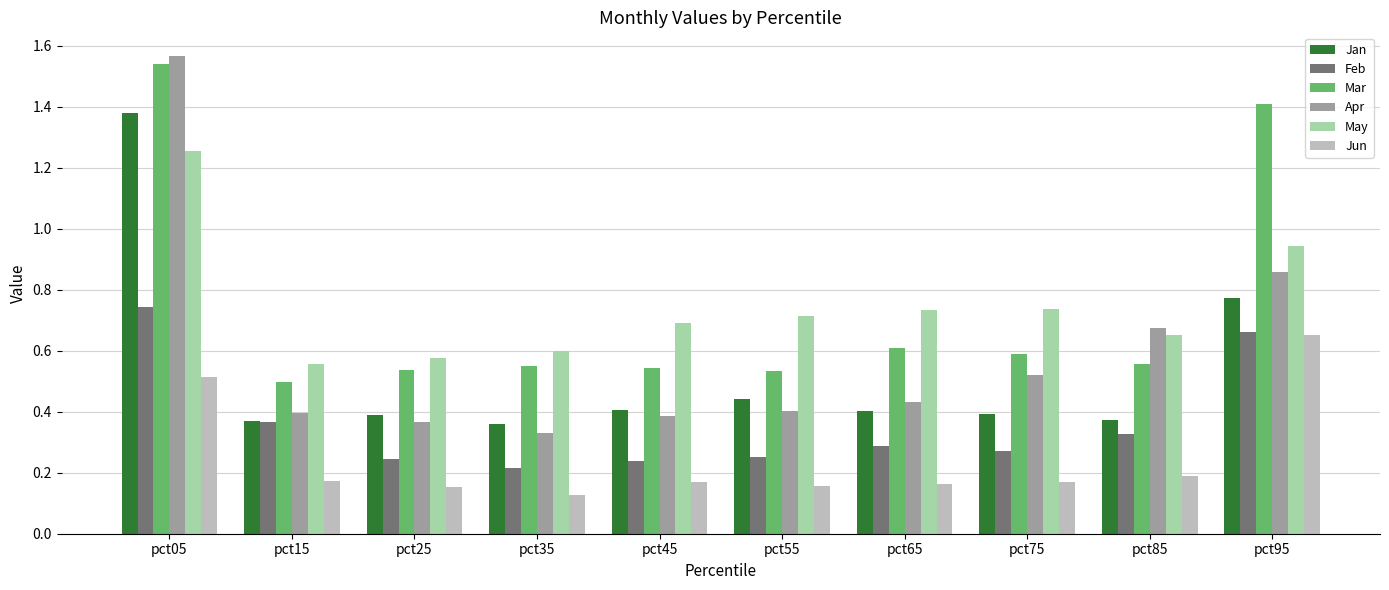

What is the sum of the May values at pct35 and pct25?

1.2